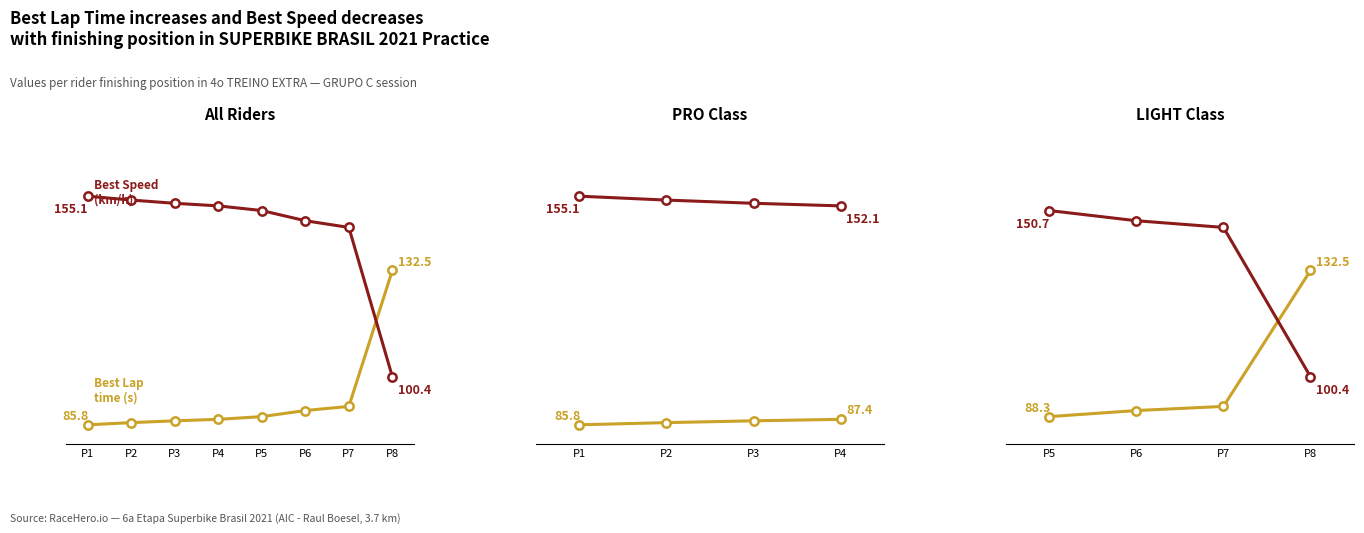

Which has a higher value, P5 or P8?

P8